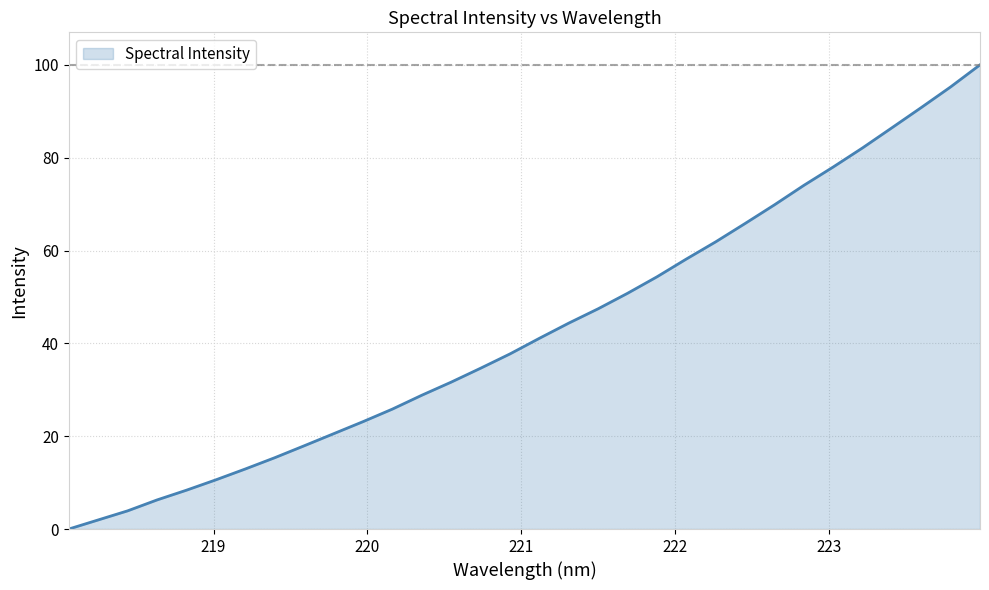

What is the difference between the second highest and minimum values?

95.2